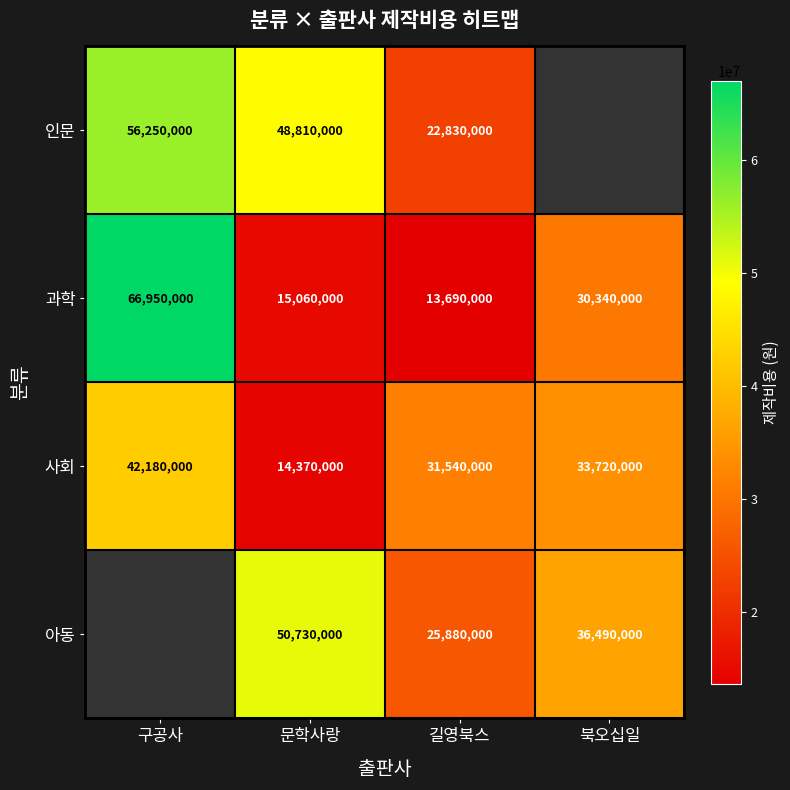

What is the minimum value shown in the chart?

13690000.0